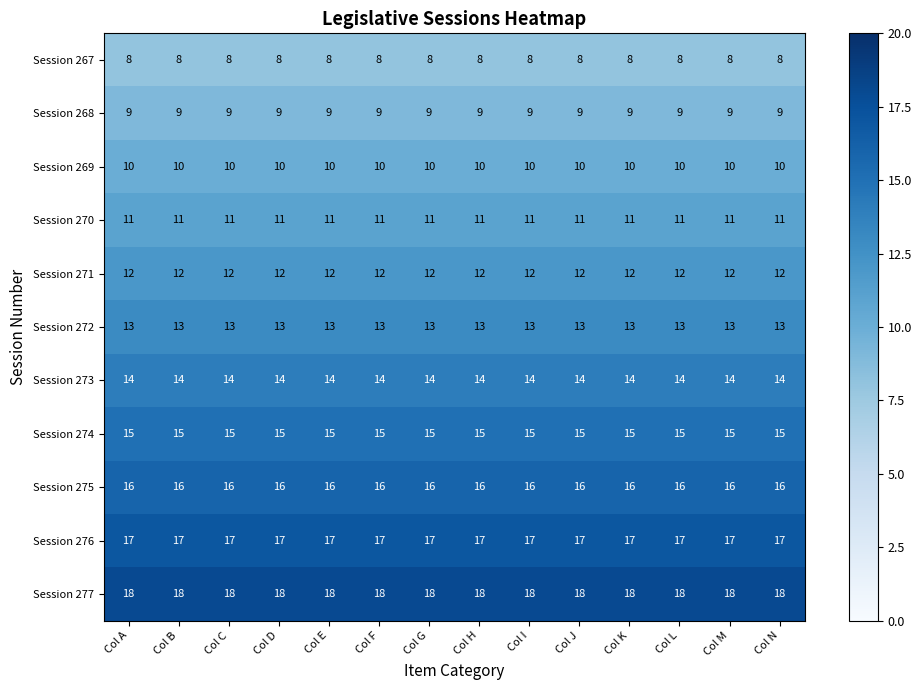

What is the spread (max minus min) of values at Col G?

10